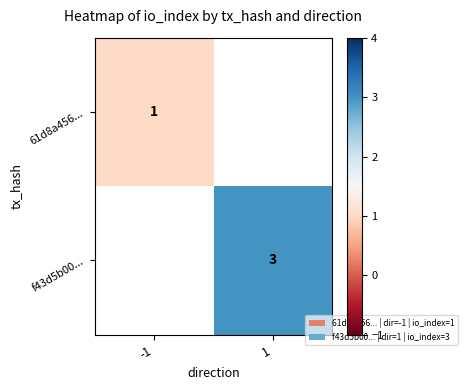

Which category has the highest value across all series?

1